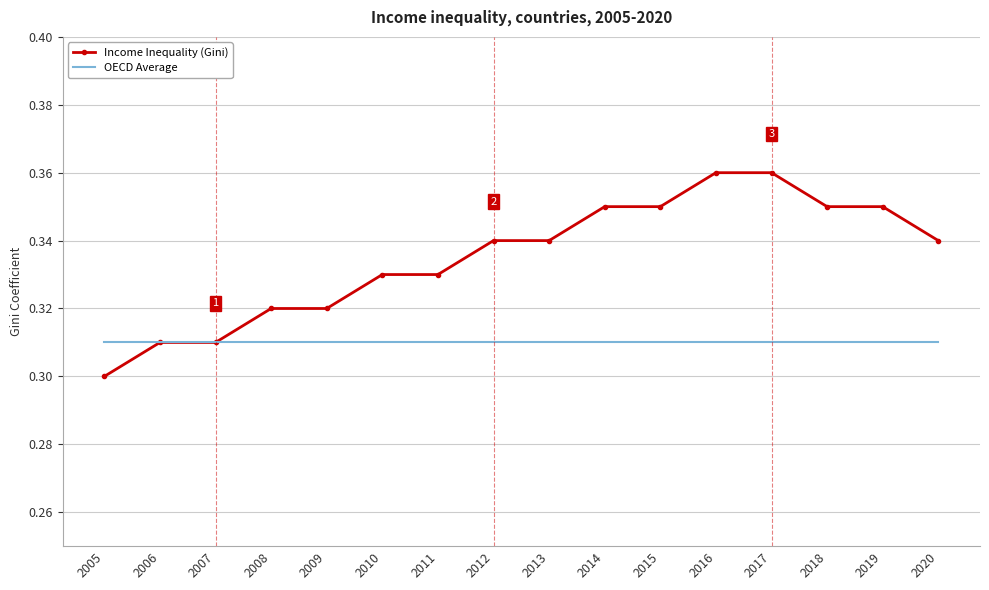

Which series has the largest total across all categories?

Income Inequality (Gini)